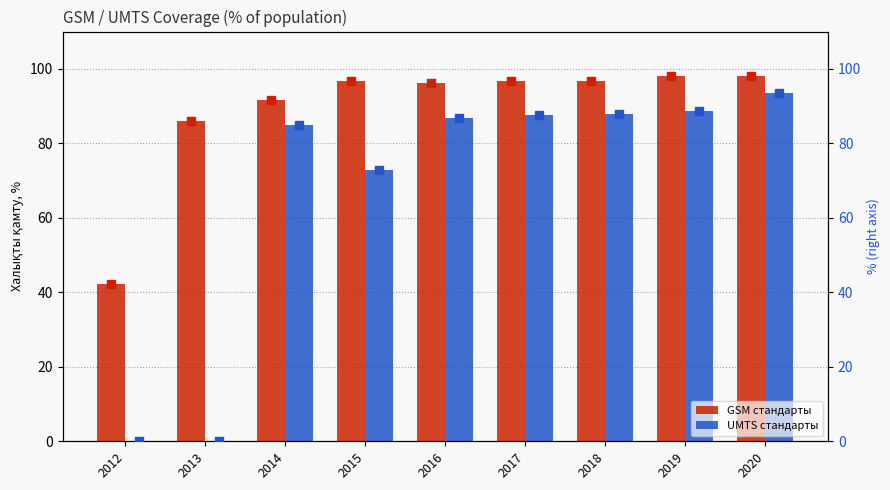

Which series reaches the minimum Y coordinate?

UMTS стандарты